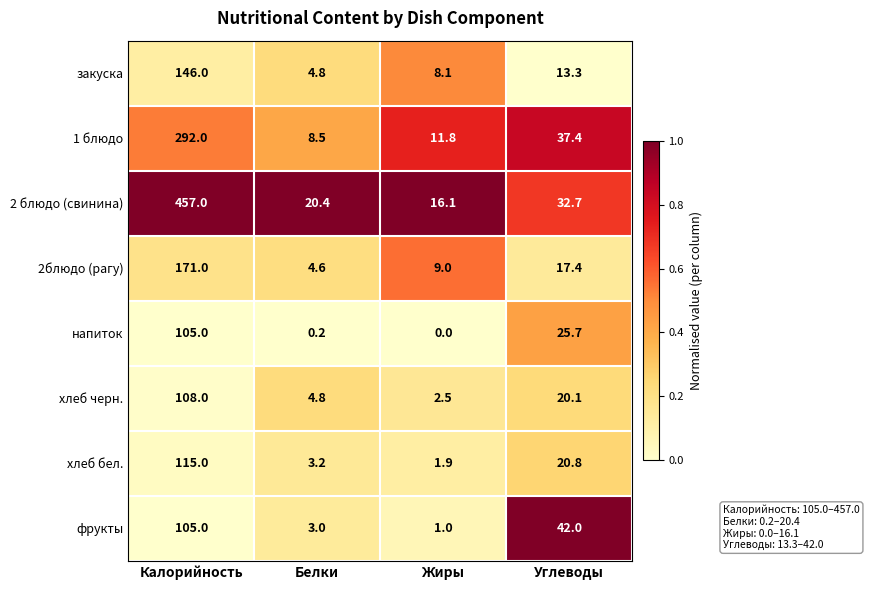

What is the difference between the maximum and minimum values in the 1 блюдо series?

283.5